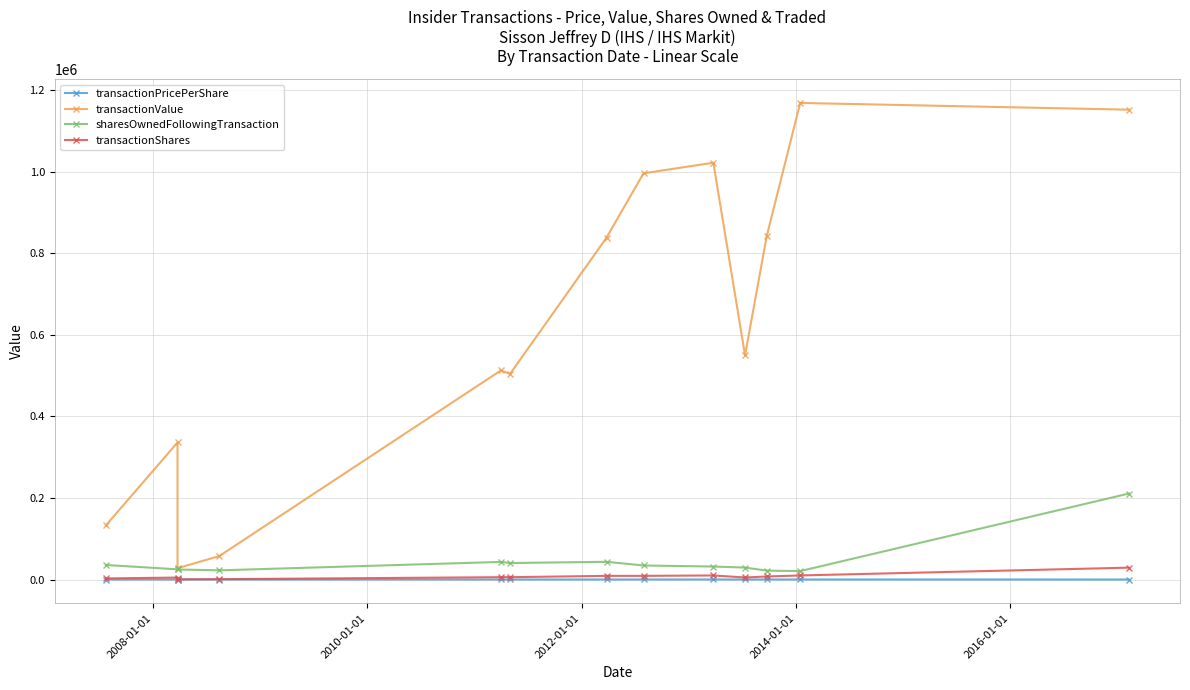

Is it true that sharesOwnedFollowingTransaction equals 49382.7 at 2006-01-01?

False